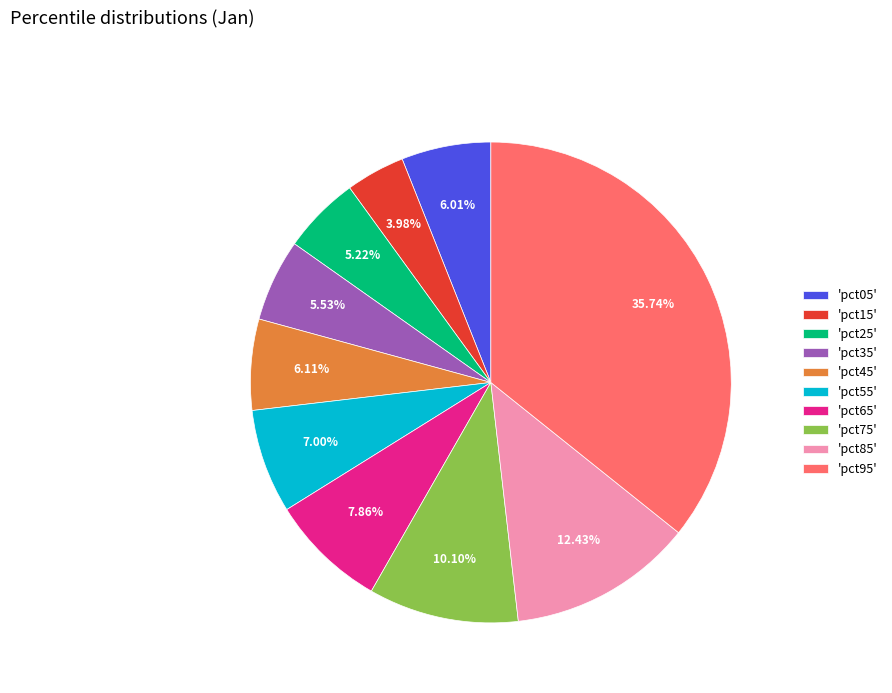

Does 'pct15' represent more than half of the total?

No